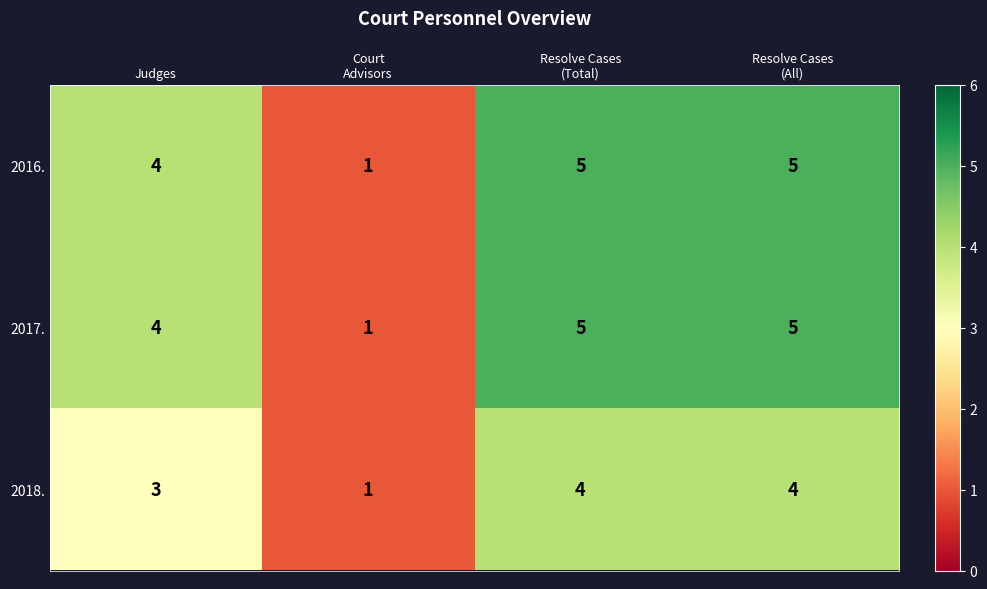

List the series in order of their peak value, lowest first.

2018., 2016., 2017.